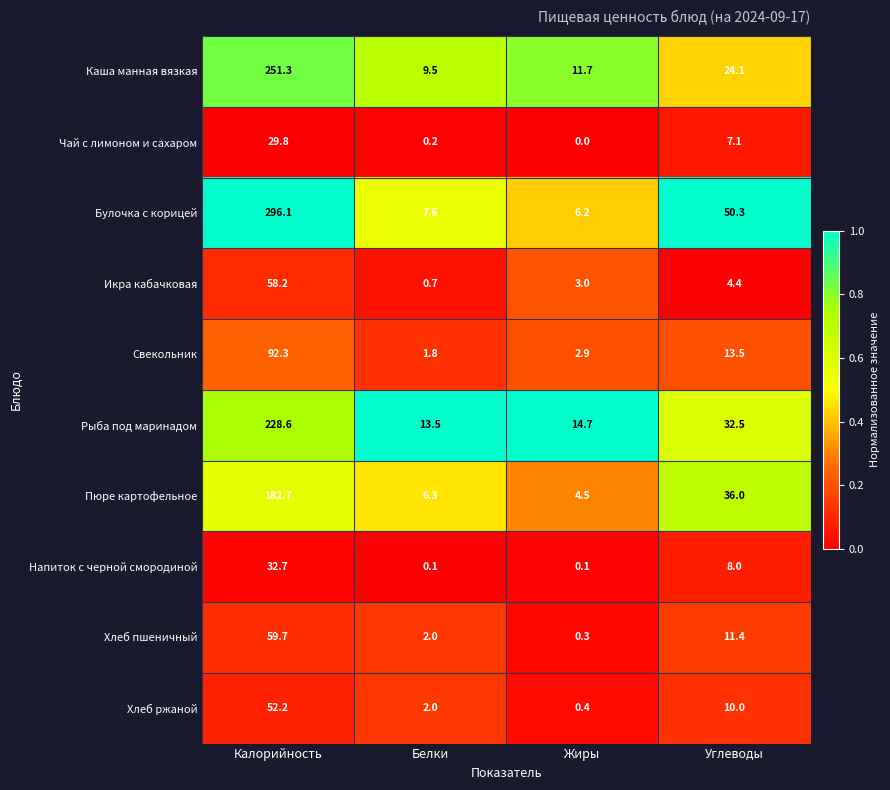

Between Белки and Углеводы, which series saw the biggest shift?

Булочка с корицей